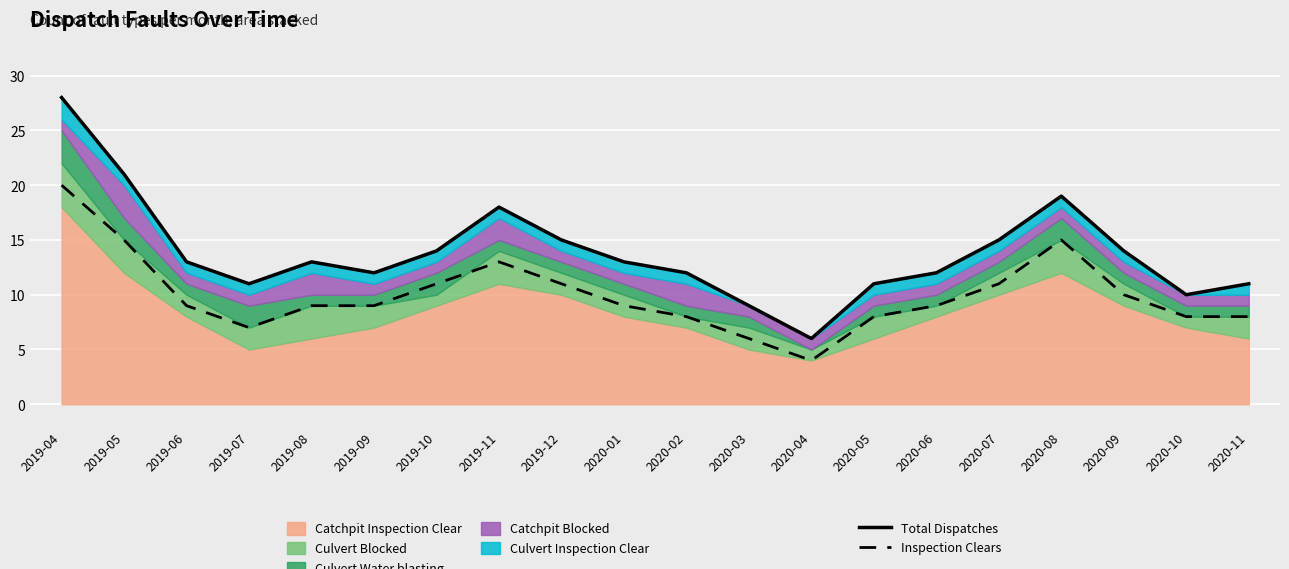

What is the highest value of the Total Dispatches series?

28